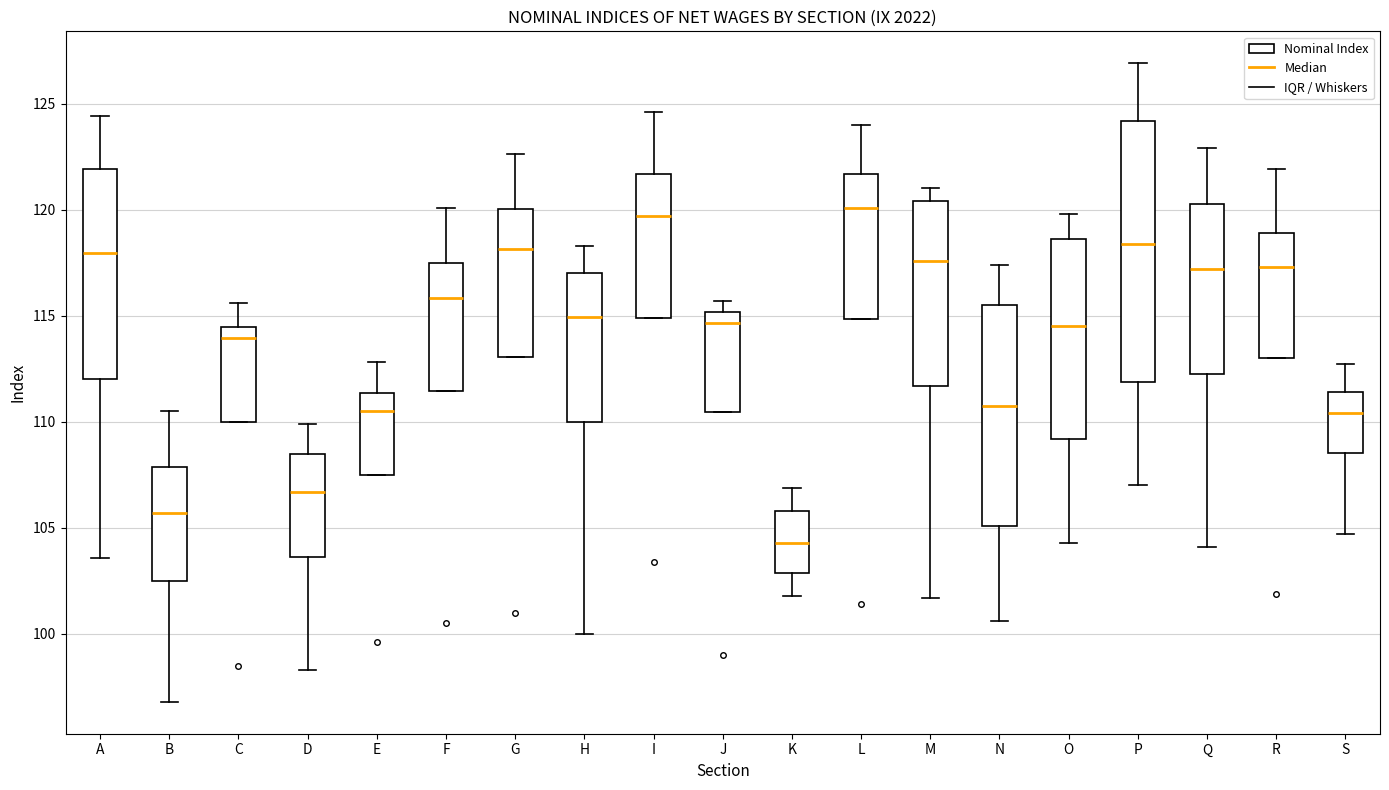

Which box is the tallest, from its lower edge to its upper edge?

P